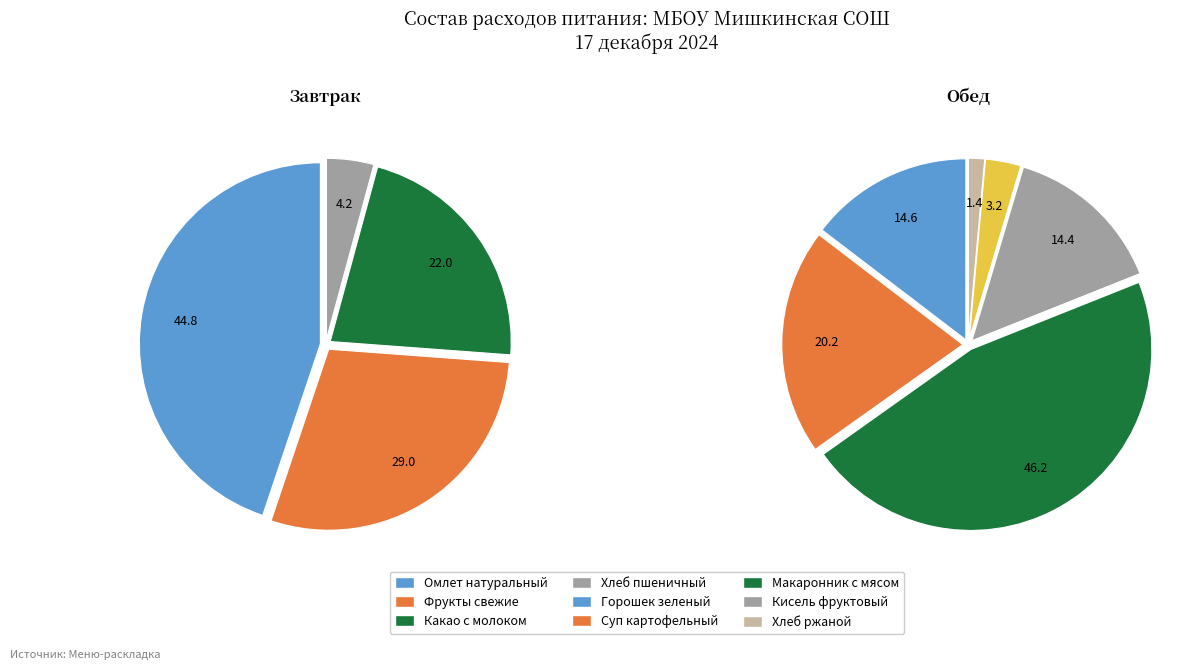

True or false: Завтрак accounts for 43% of the total.

True